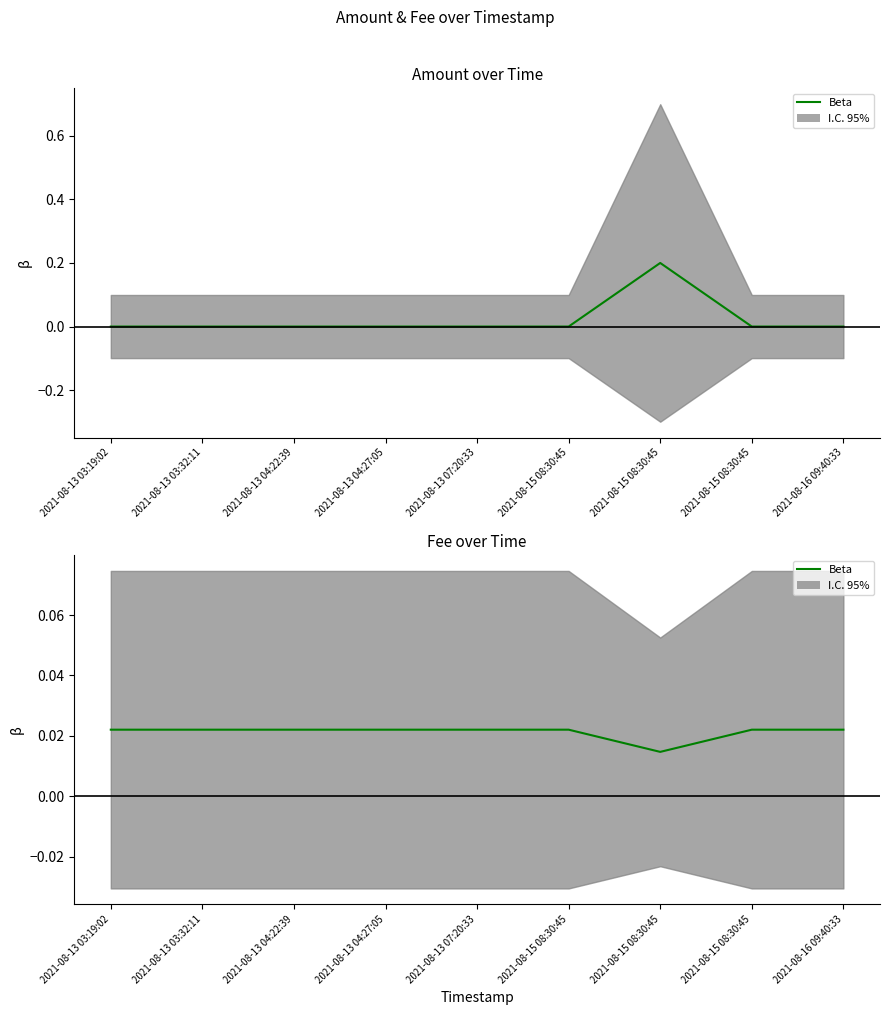

How many lines are shown in the chart?

1